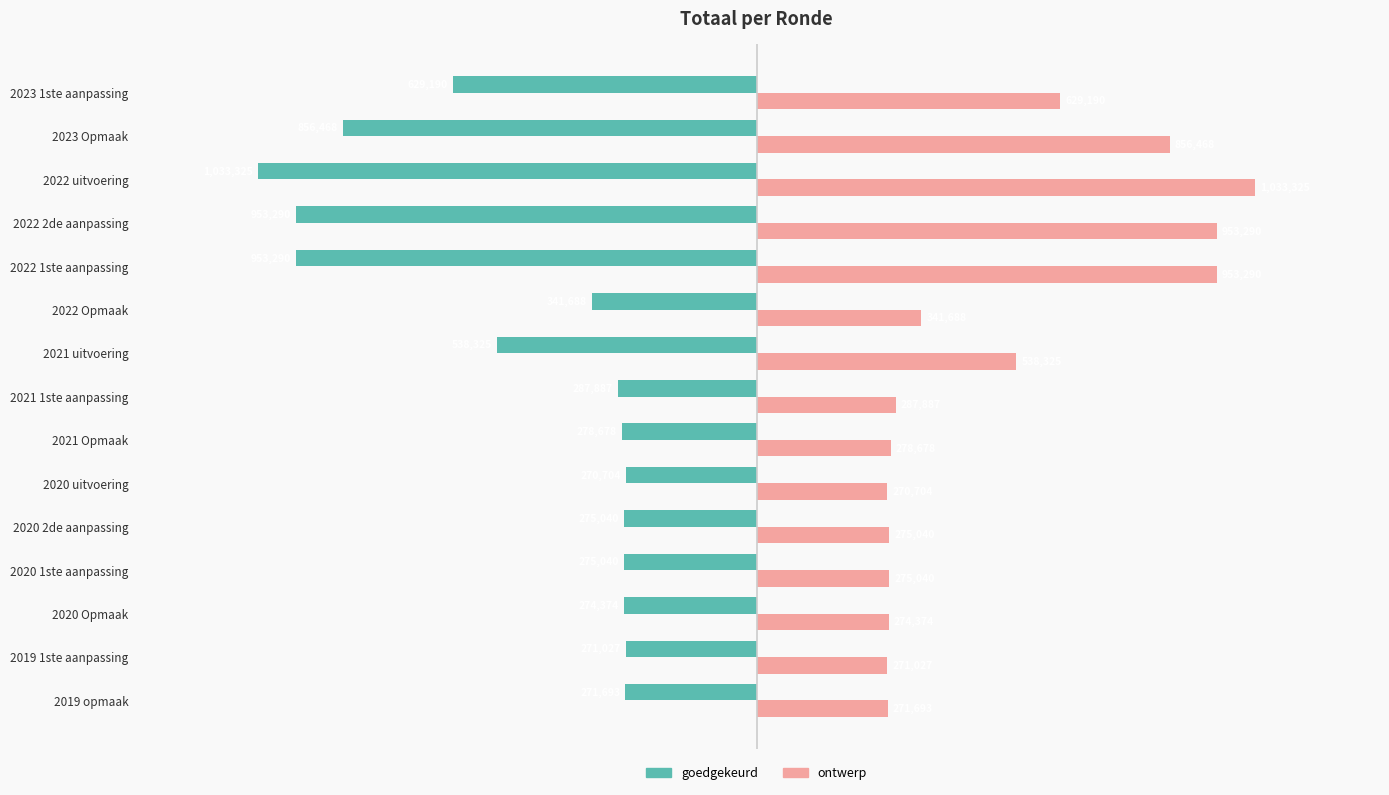

Is the value of goedgekeurd at 2020 2de aanpassing greater than the value of ontwerp at 2019 1ste aanpassing?

No